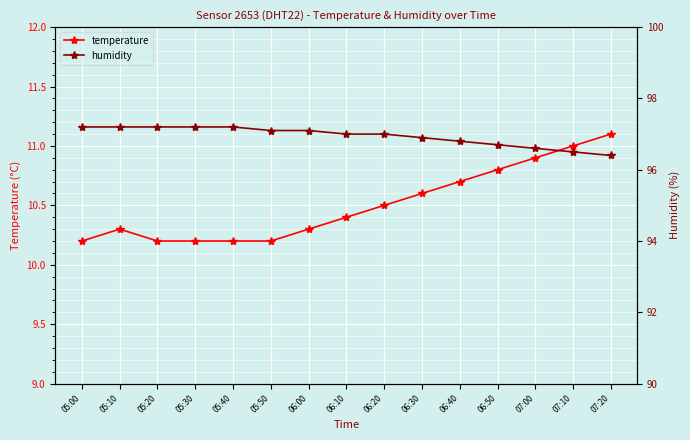

What is the difference between the maximum and minimum values in the humidity series?

0.8